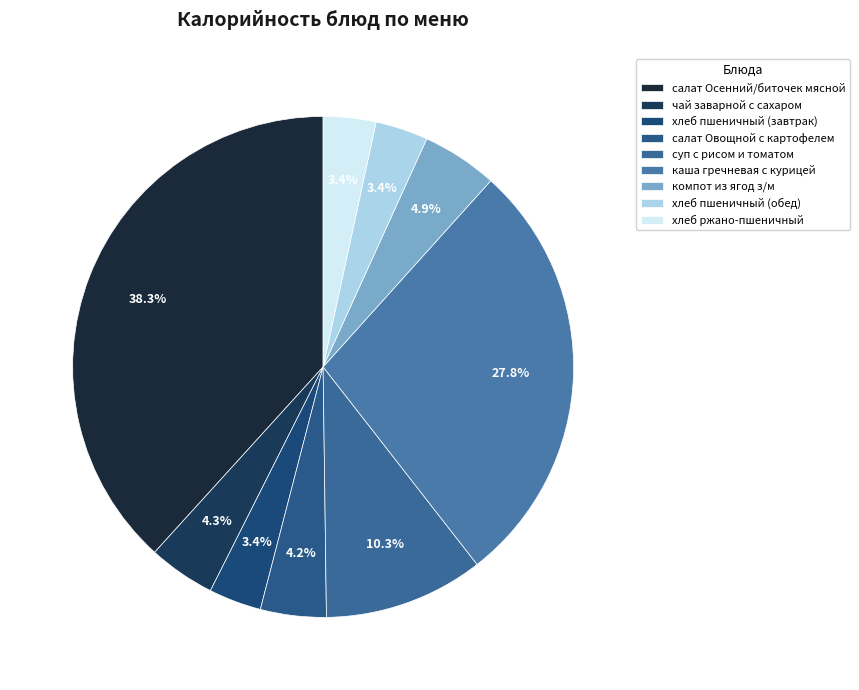

What percentage is the хлеб пшеничный (завтрак) slice, to the nearest percent?

3%